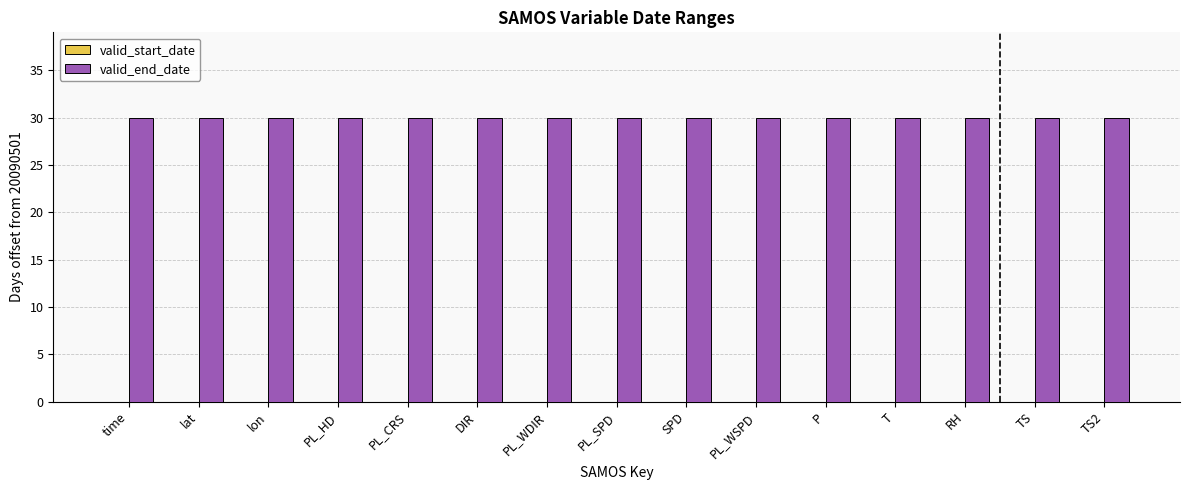

What position from the left is TS?

14